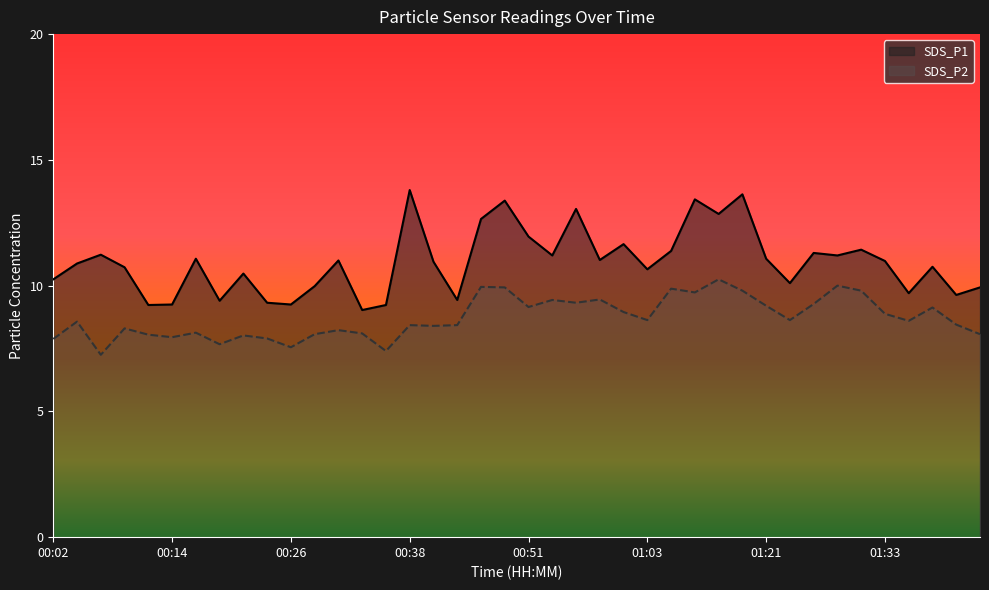

What is the difference between the highest and lowest values at 00:36?

1.8